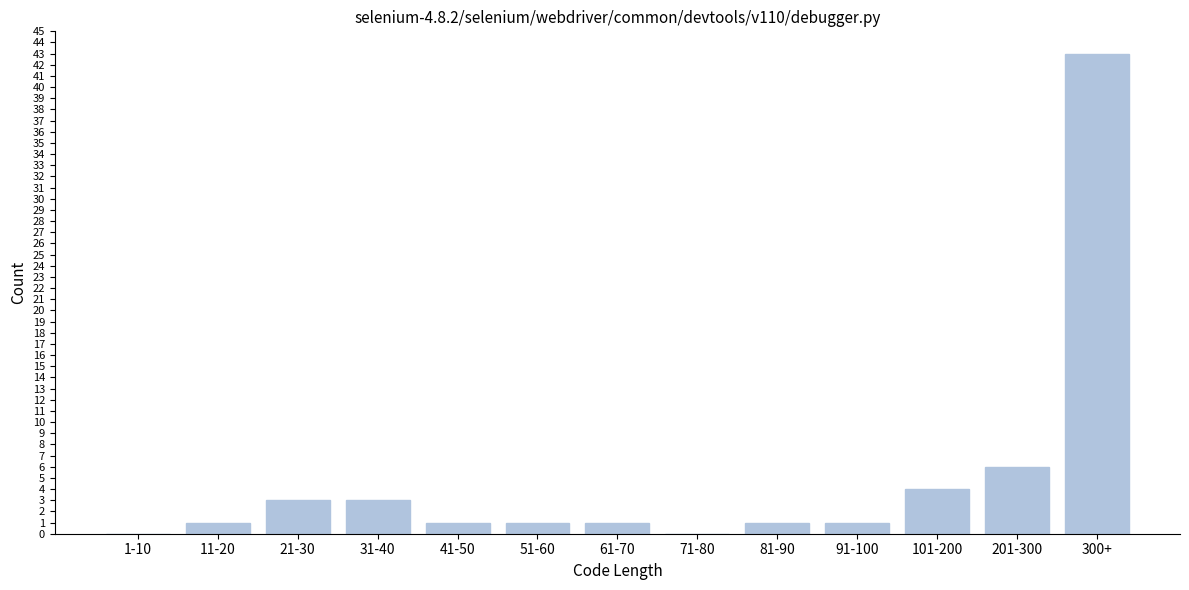

Reading left to right, transcribe all the data shown in this chart.

1-10=0	11-20=1	21-30=3	31-40=3	41-50=1	51-60=1	61-70=1	71-80=0	81-90=1	91-100=1	101-200=4	201-300=6	300+=43